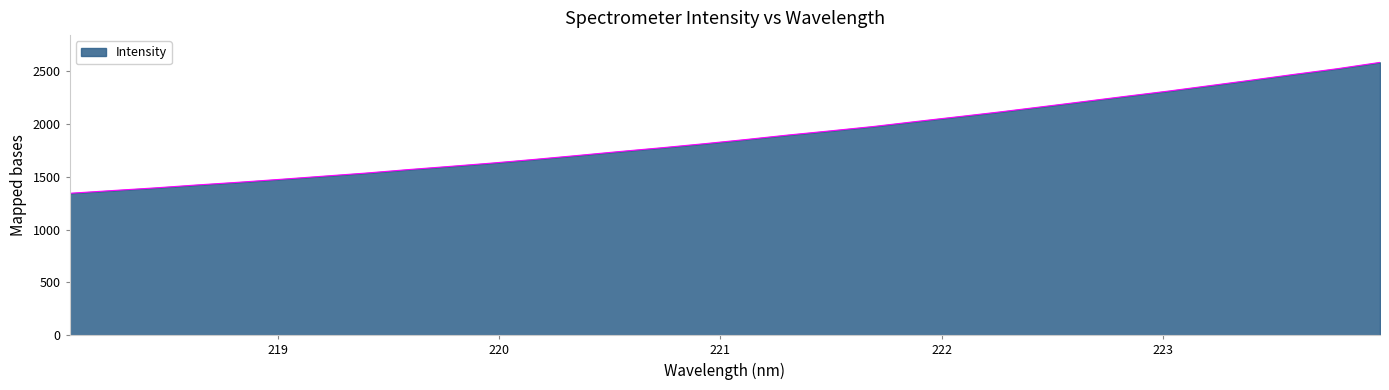

What is the smallest value displayed?

1343.9